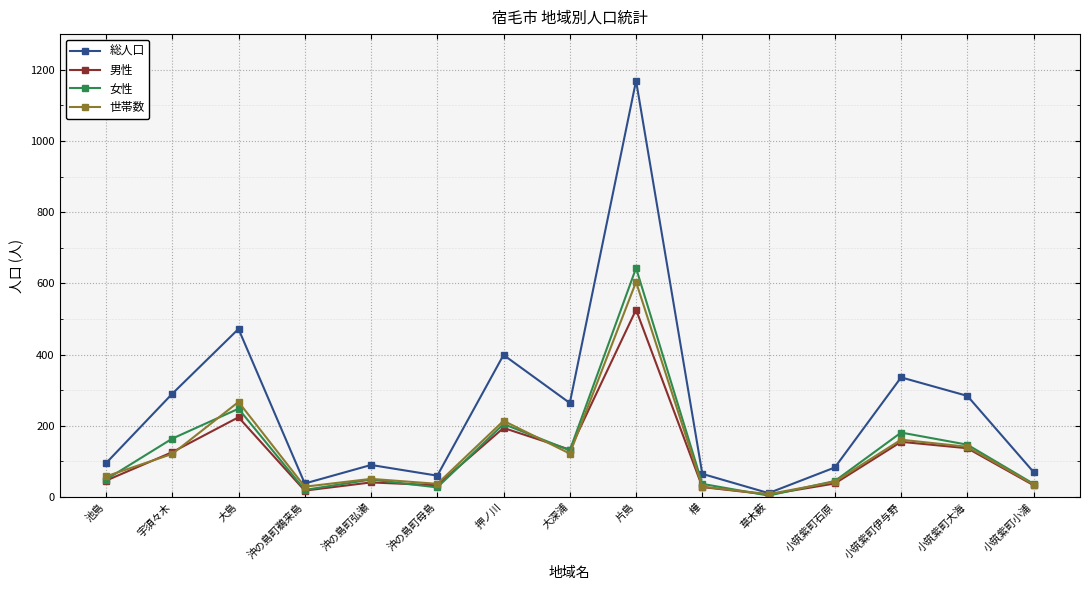

Where is the first local maximum for 世帯数?

大島